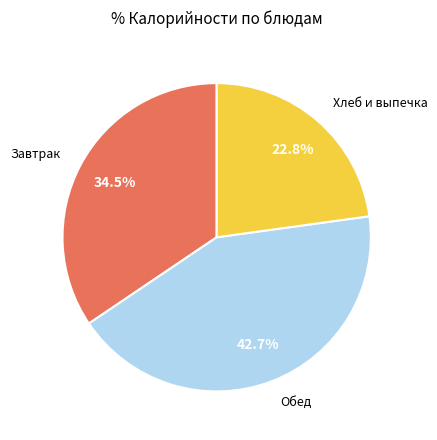

Does any single category account for the majority?

No